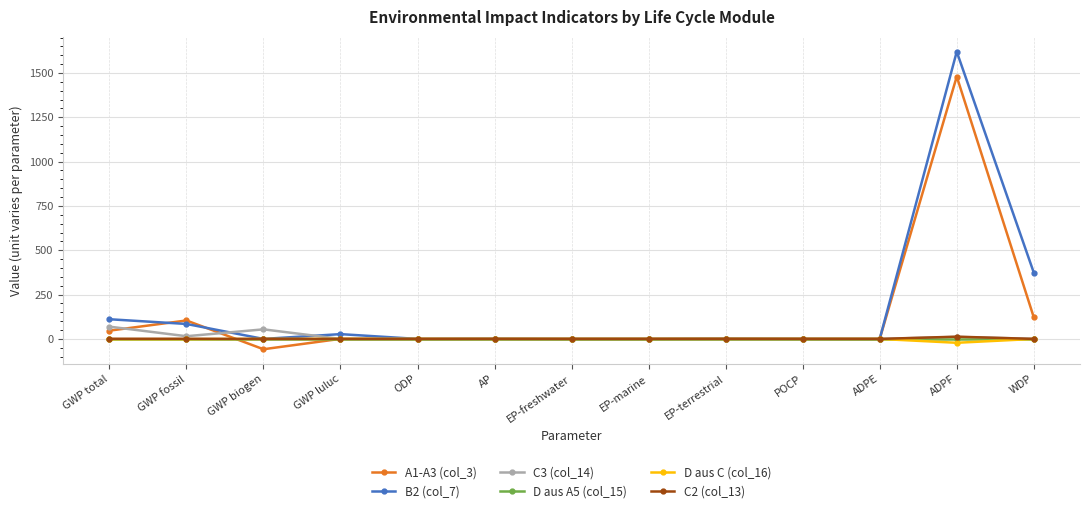

At which category does A1-A3 (col_3) reach its first local valley?

GWP biogen